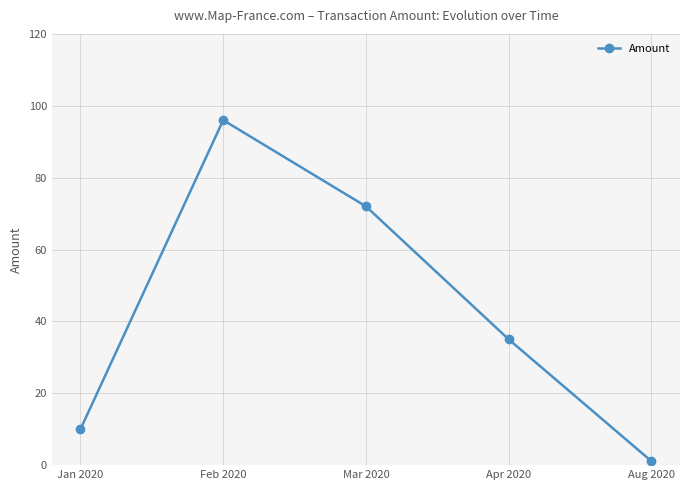

The chart shows a value of 35.0 at Apr 2020. True or false?

True